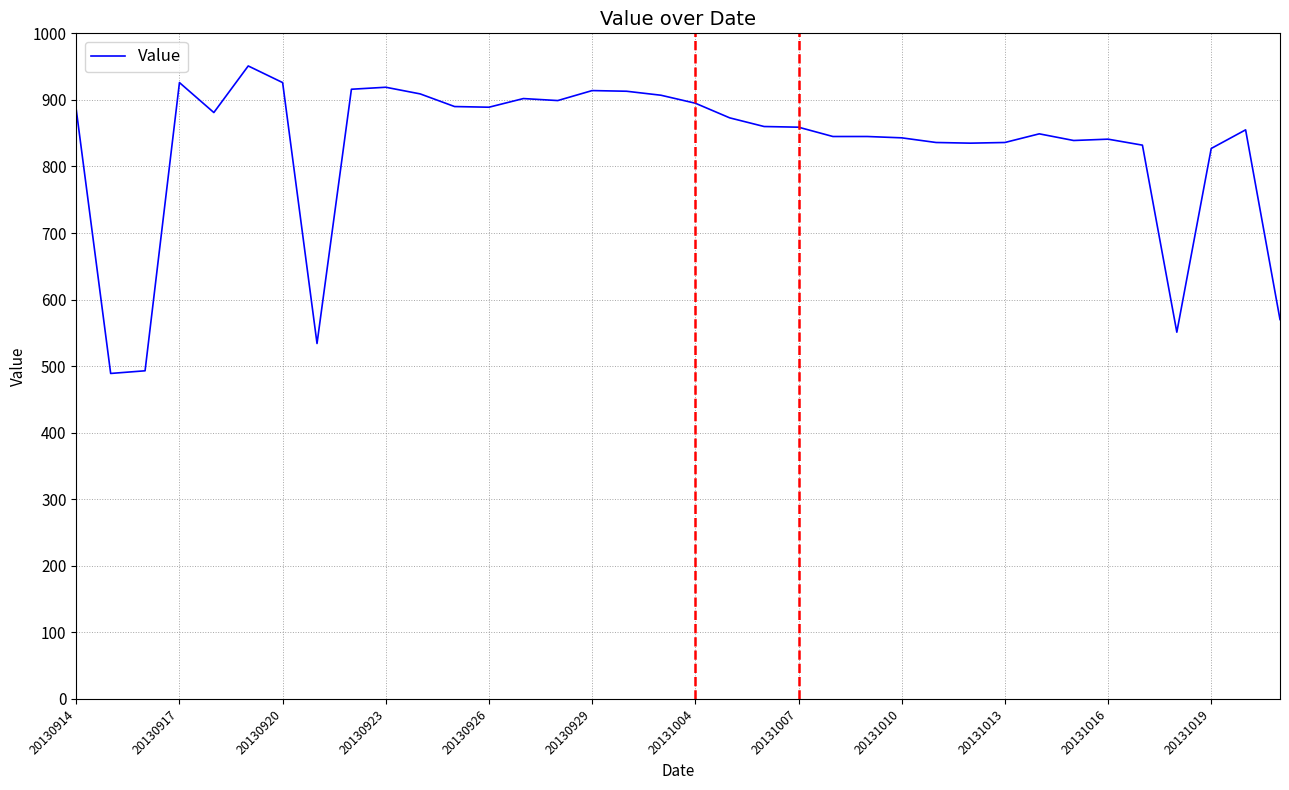

What is the minimum value shown in the chart?

489